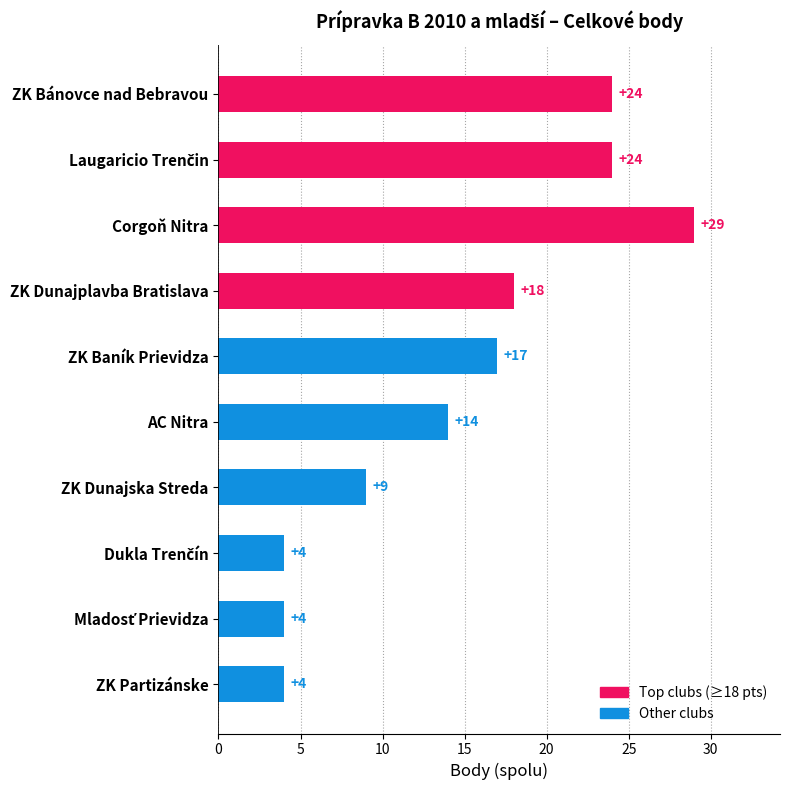

What is the sum of all values?

147